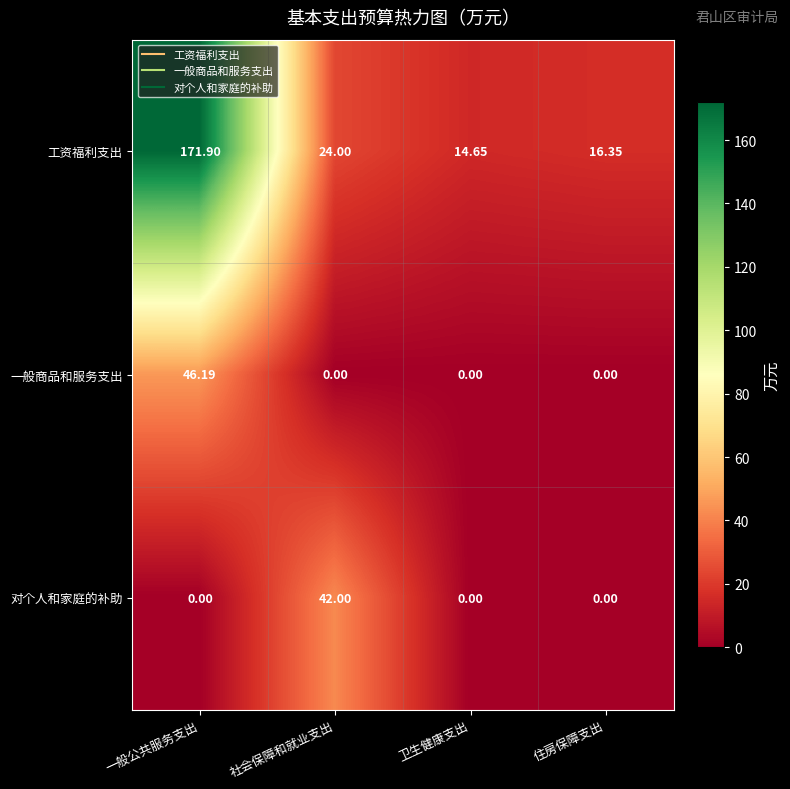

Between 一般公共服务支出 and 住房保障支出, which series saw the biggest shift?

工资福利支出